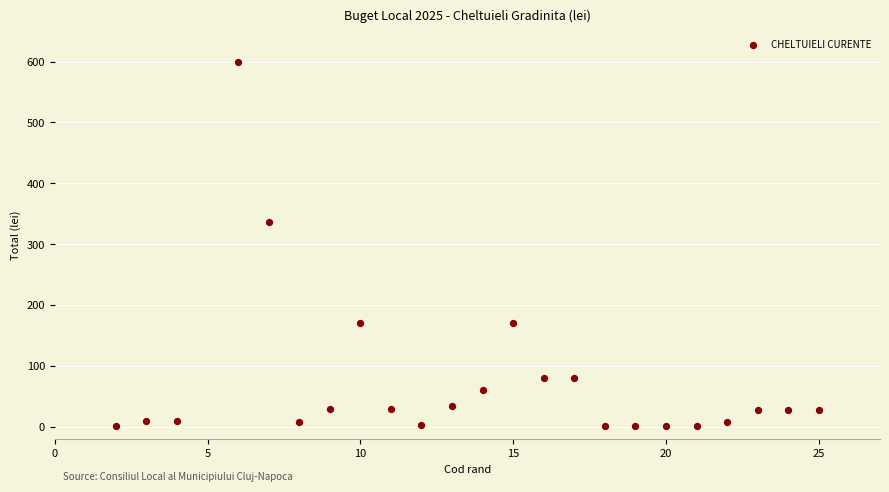

What is the range of Y values (max minus min)?

599